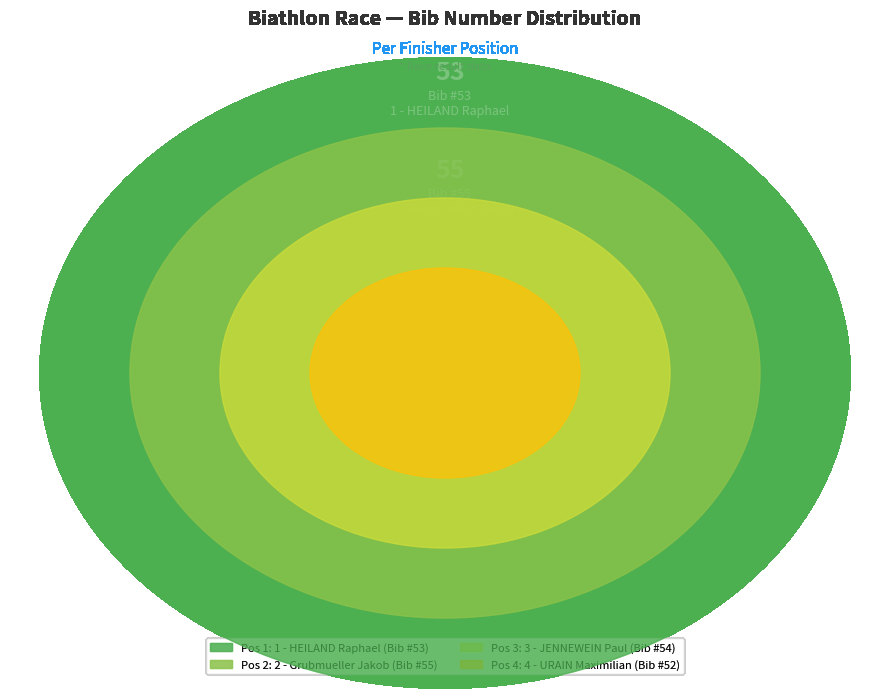

Count the number of slices in the pie.

4